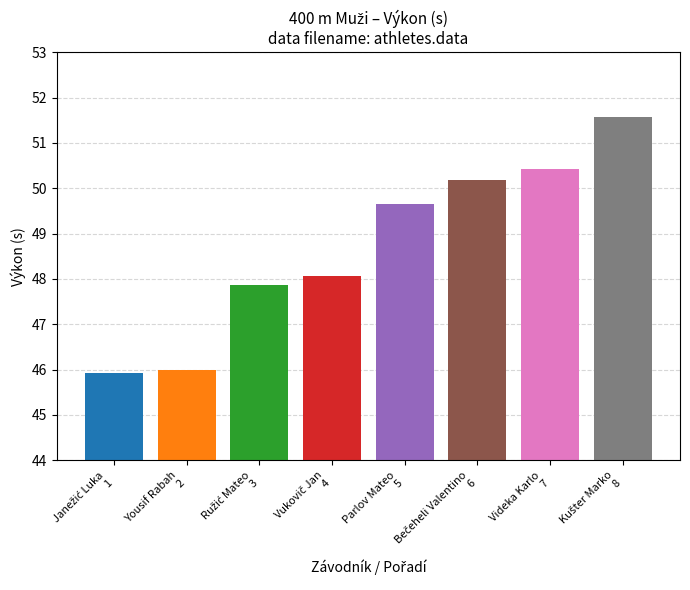

What is the value of the 4th bar from the left?

48.1